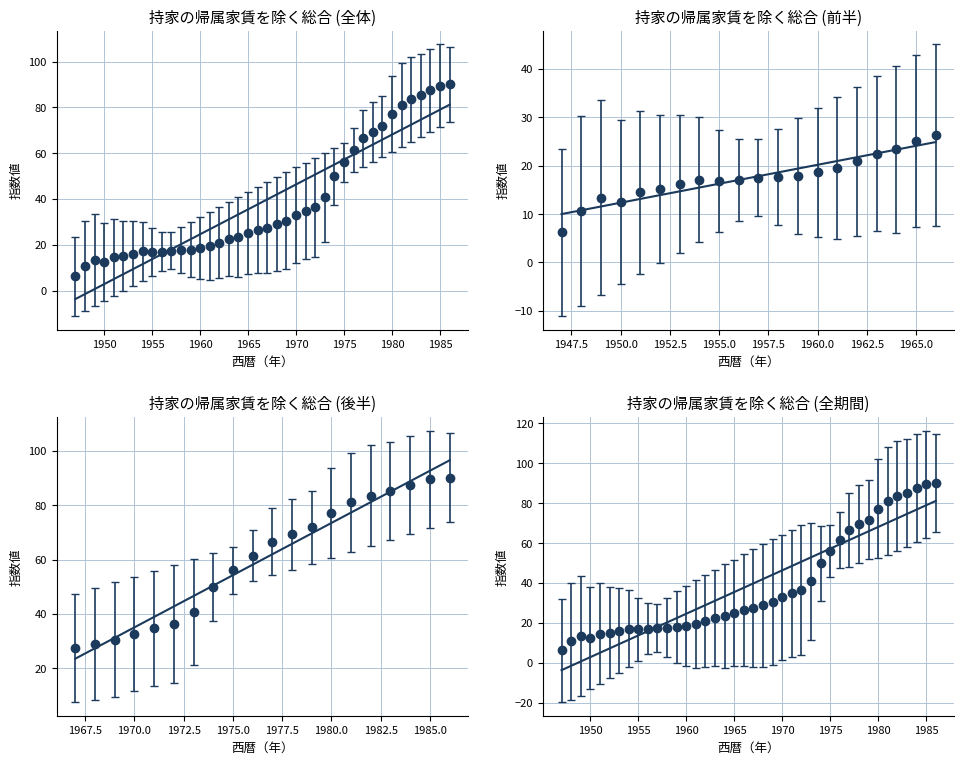

Reading left to right, what are all the values shown in this chart?

-3.7	-1.5	0.7	2.9	5.0	7.2	9.4	11.6	13.7	15.9	18.1	20.2	22.4	24.6	26.8	28.9	31.1	33.3	35.5	37.6	39.8	42.0	44.2	46.3	48.5	50.7	52.9	55.0	57.2	59.4	61.6	63.7	65.9	68.1	70.3	72.4	74.6	76.8	79.0	81.1